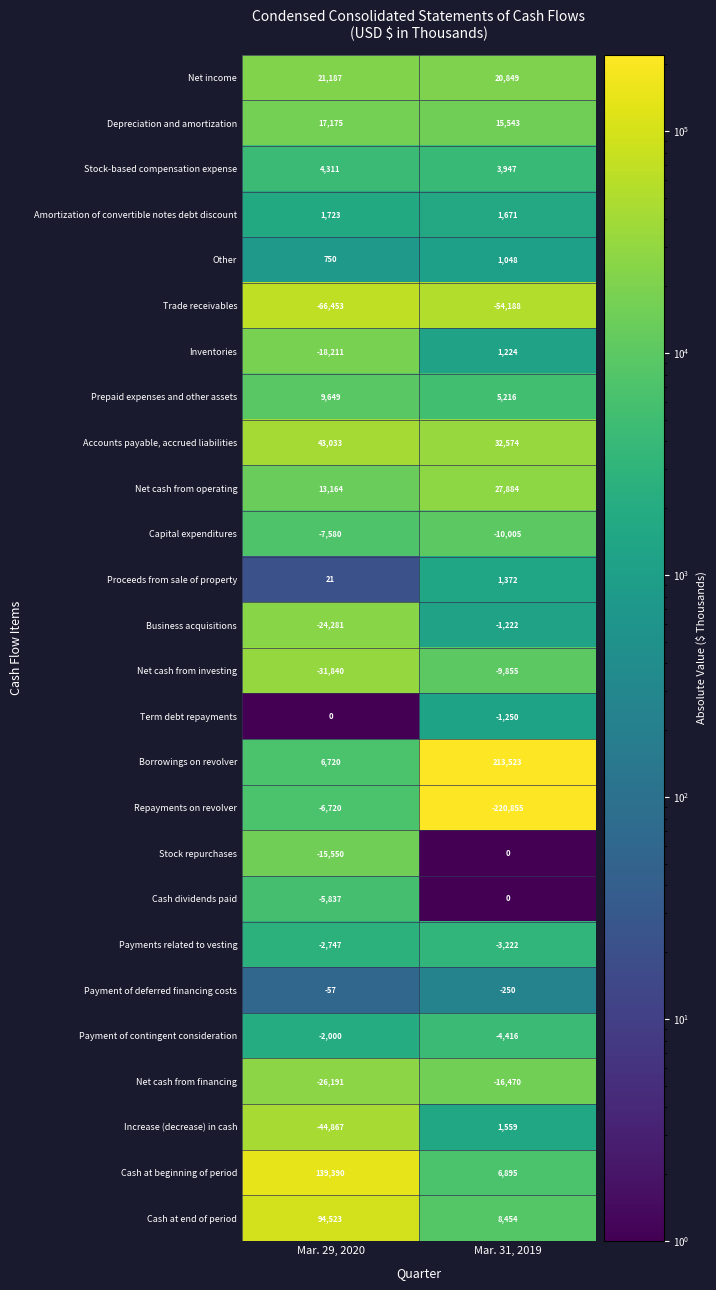

What is the difference between the Amortization of convertible notes debt discount values at Mar. 31, 2019 and Mar. 29, 2020?

52